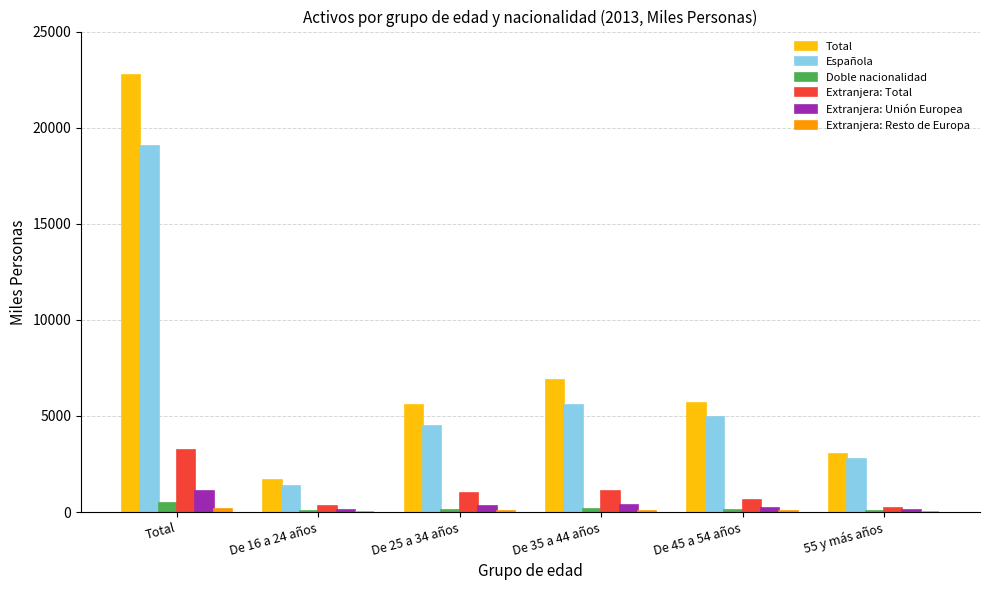

How many distinct data groups are displayed?

6